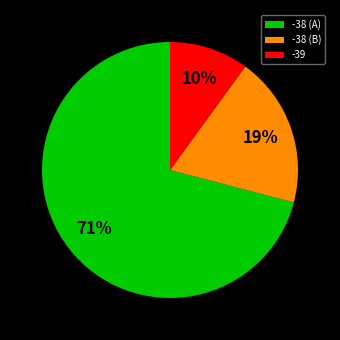

Is there any slice that represents more than half of the pie?

Yes